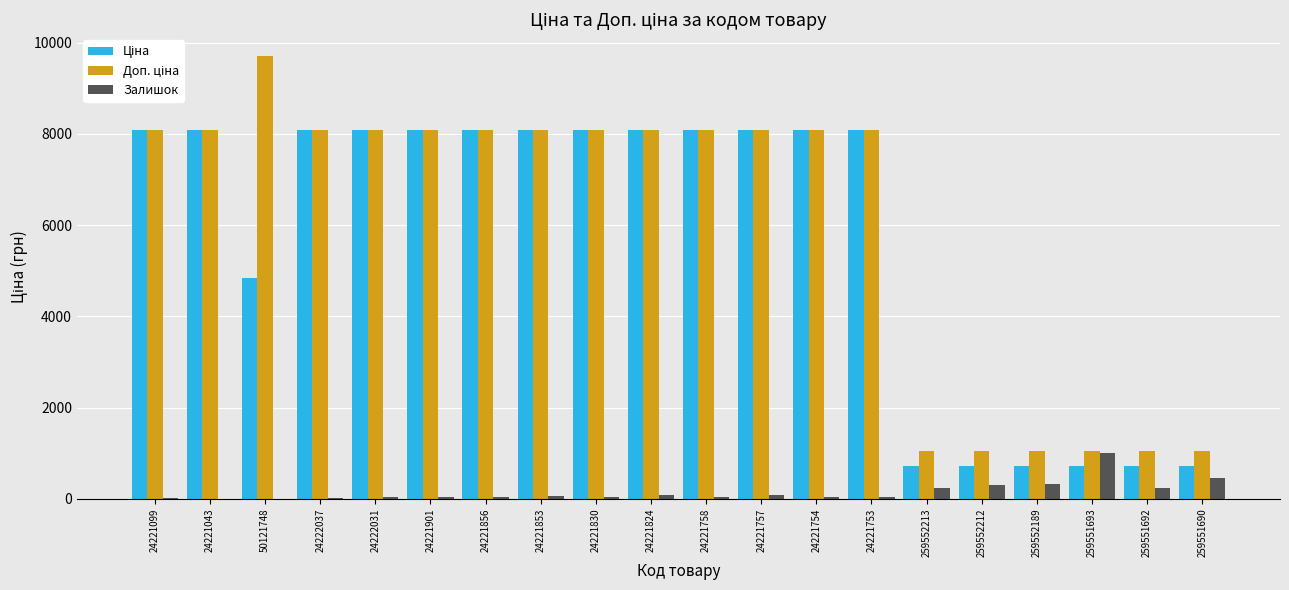

True or false: Залишок has a value of 1004.0 at 259551693.

True